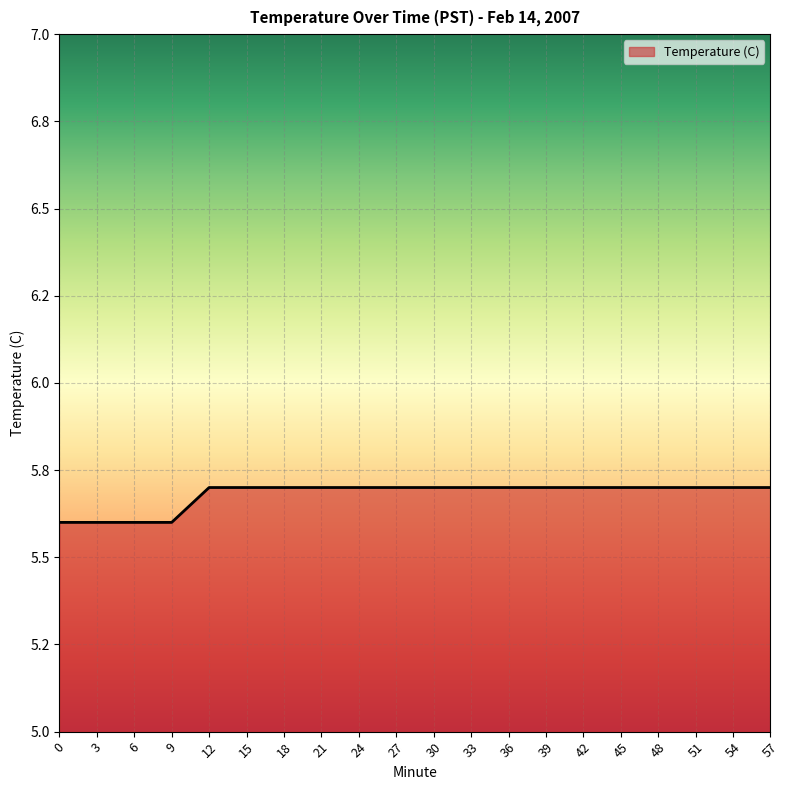

Rank the categories by value from highest to lowest.

12, 15, 18, 21, 24, 27, 30, 33, 36, 39, 42, 45, 48, 51, 54, 57, 0, 3, 6, 9